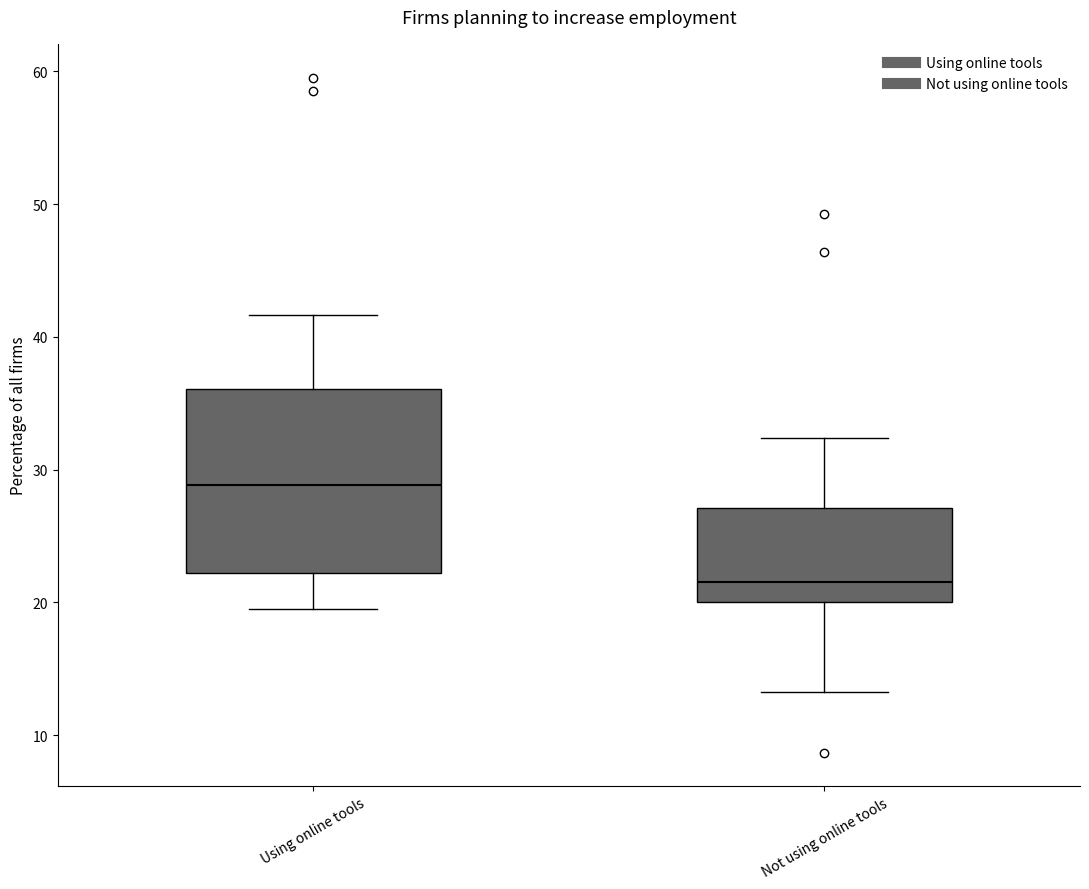

Comparing the boxes themselves (not the whiskers), which one is the tallest?

Using online tools